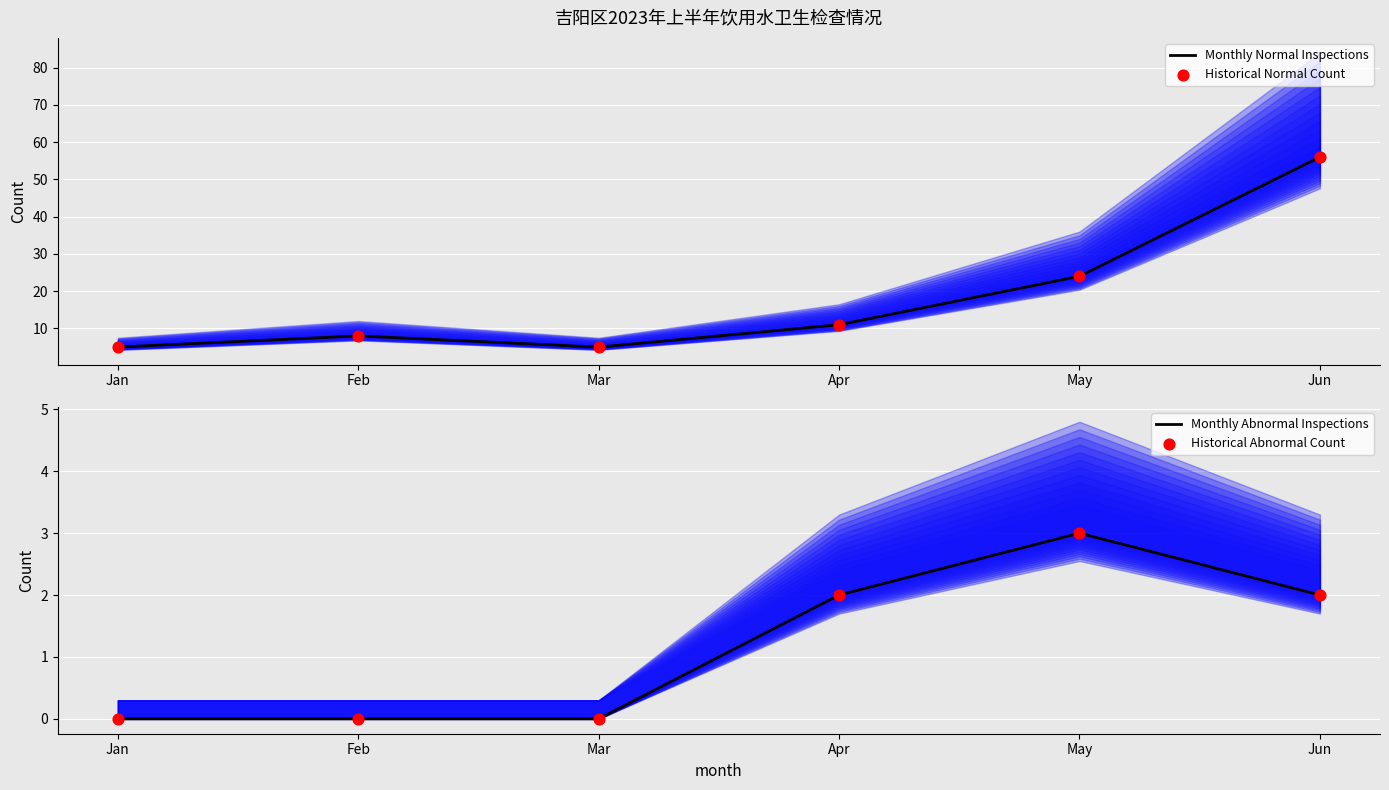

Which series contains the lowest Y value?

Monthly Abnormal Inspections